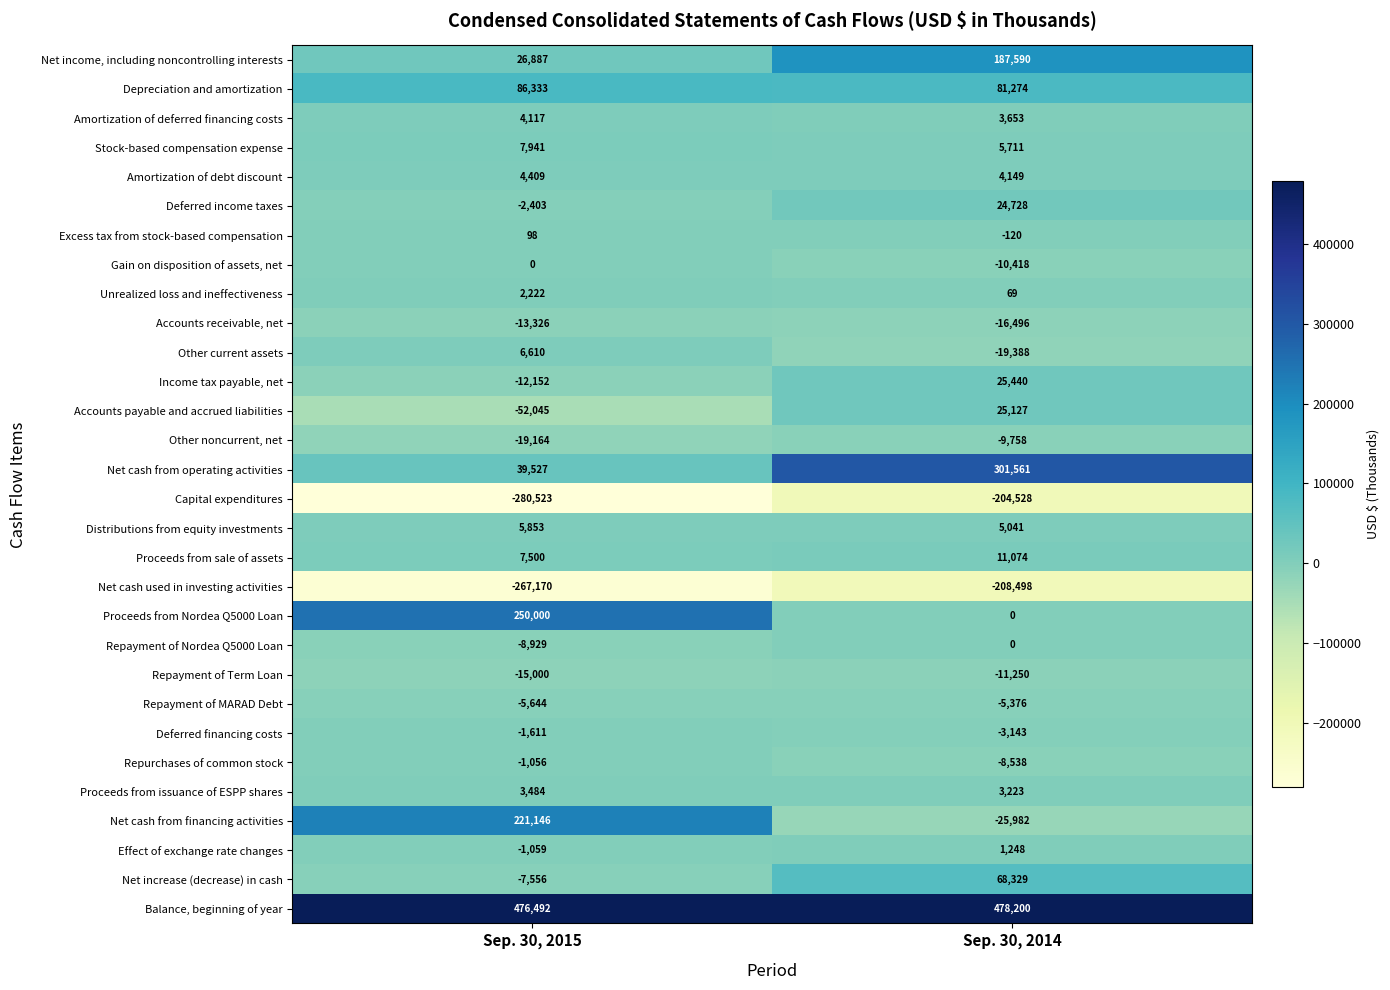

What is the spread (max minus min) of values at Sep. 30, 2014?

686698